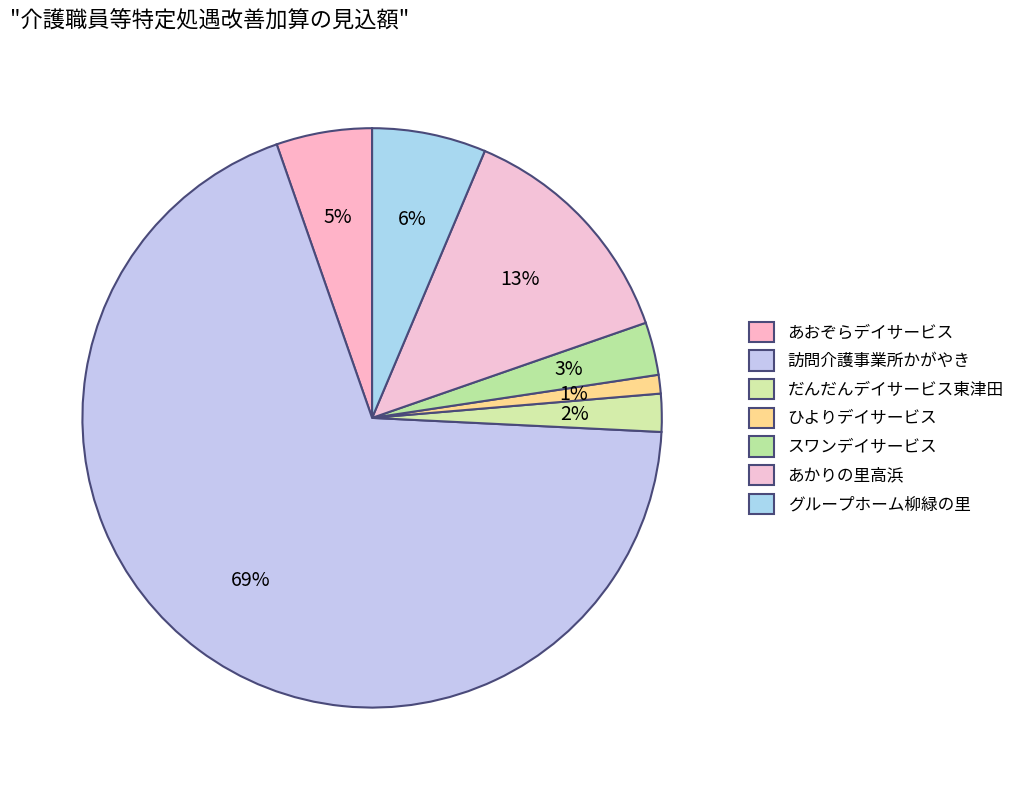

The ひよりデイサービス slice represents 1% of the pie. True or false?

True